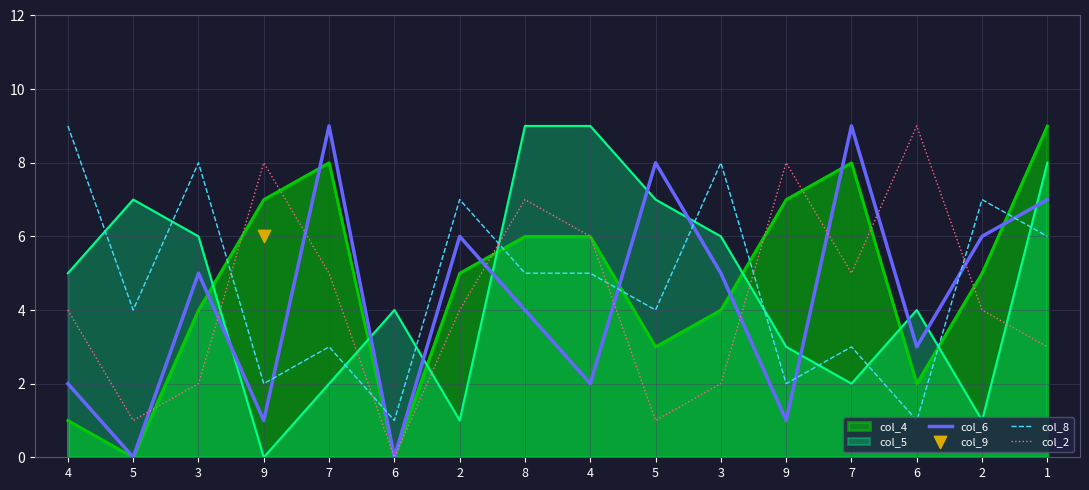

Is the value of col_8 at 1 greater than the value of col_6 at 4?

Yes